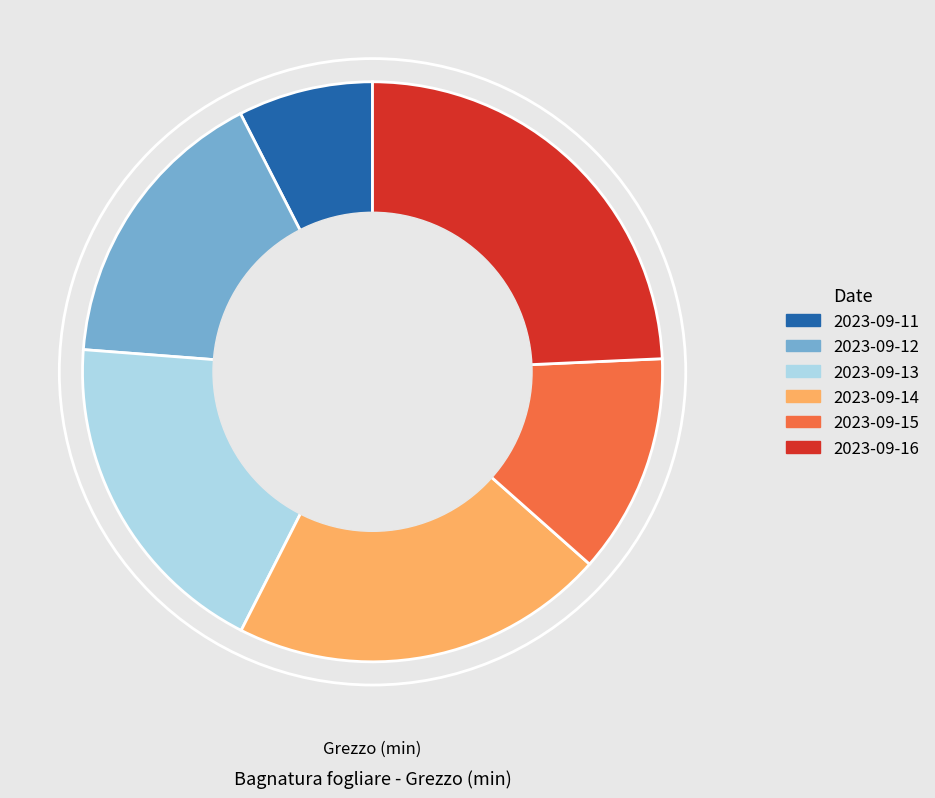

Is there a majority slice in this chart?

No